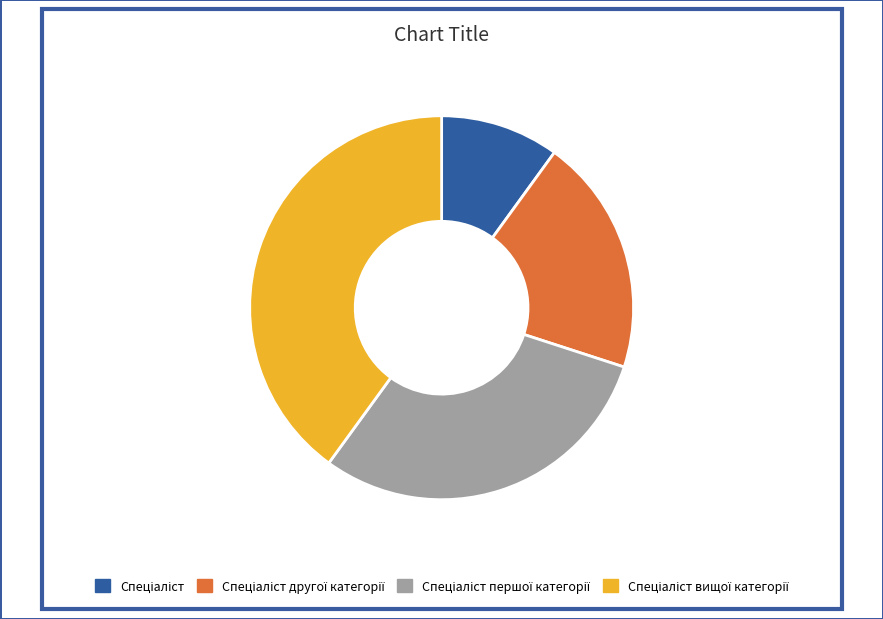

Is there any slice that represents more than half of the pie?

No